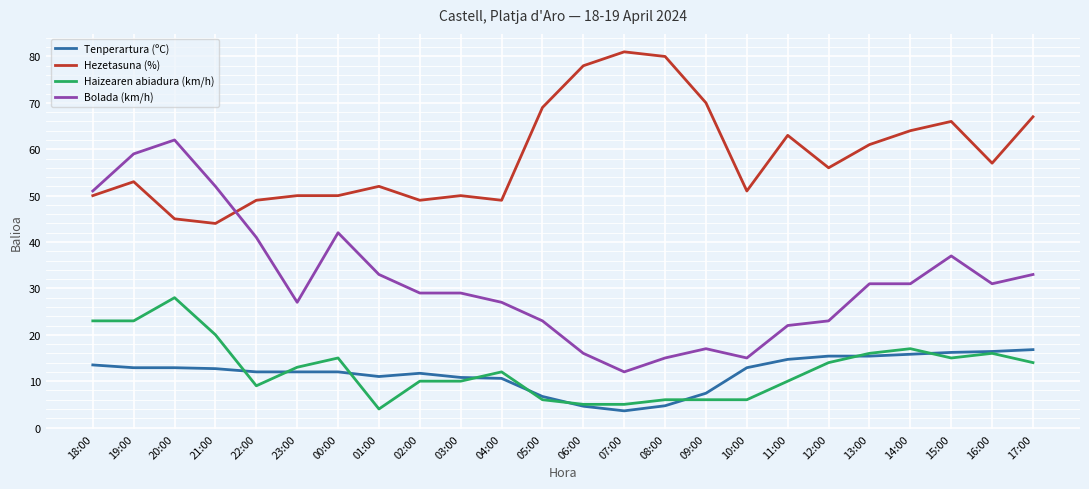

What is the maximum value shown in the chart?

81.0